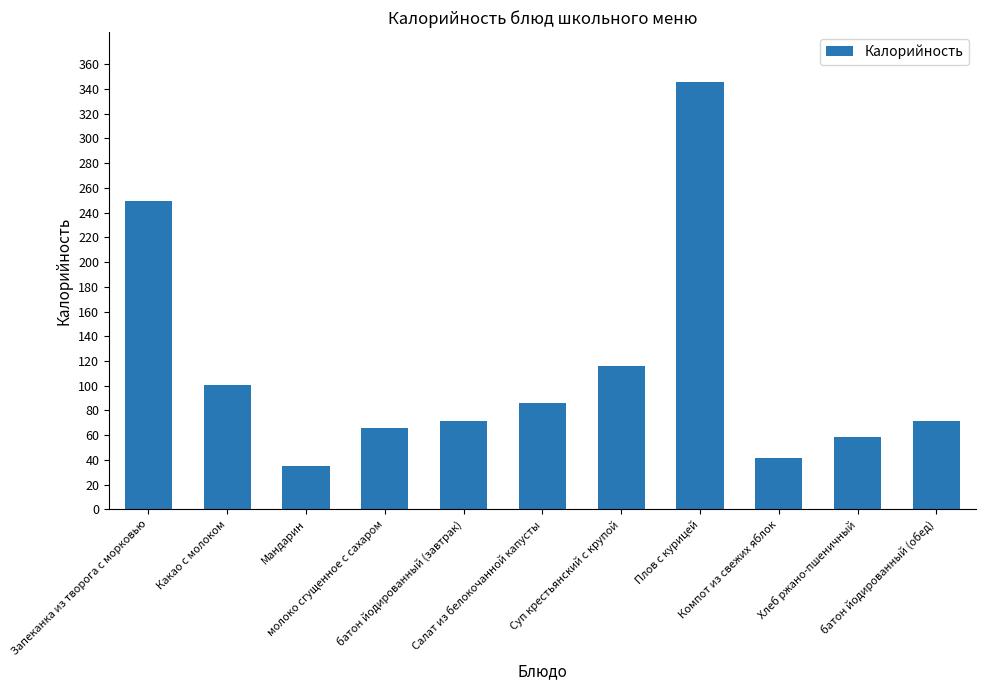

Which label corresponds to the largest value in the chart?

Плов с курицей